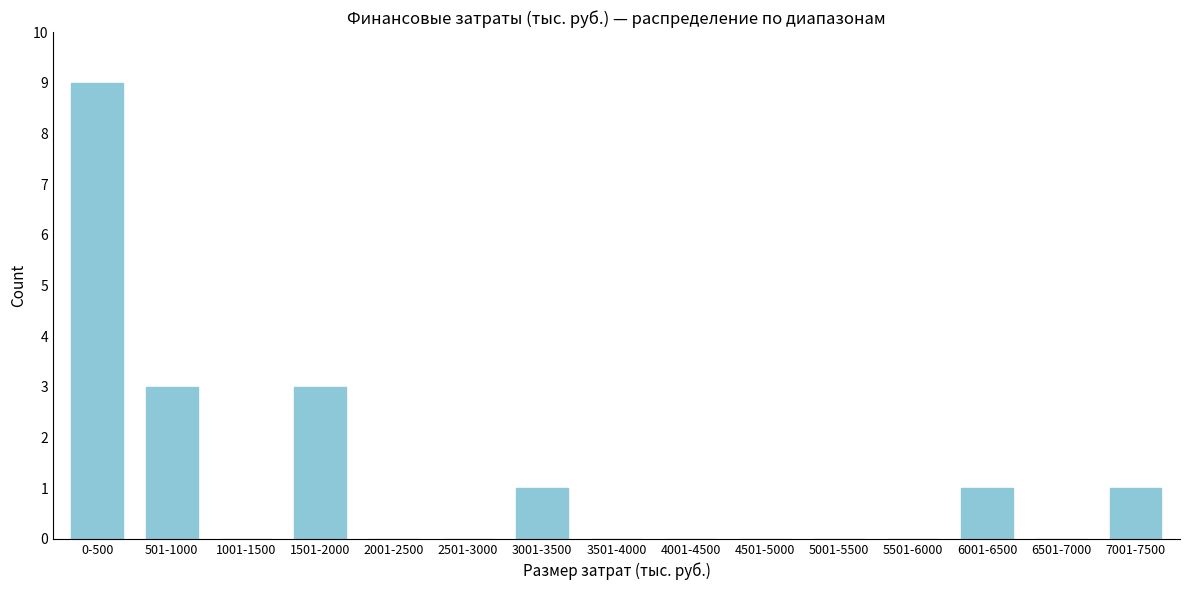

Reading left to right, extract all data points from this chart.

0-500=9	501-1000=3	1001-1500=0	1501-2000=3	2001-2500=0	2501-3000=0	3001-3500=1	3501-4000=0	4001-4500=0	4501-5000=0	5001-5500=0	5501-6000=0	6001-6500=1	6501-7000=0	7001-7500=1